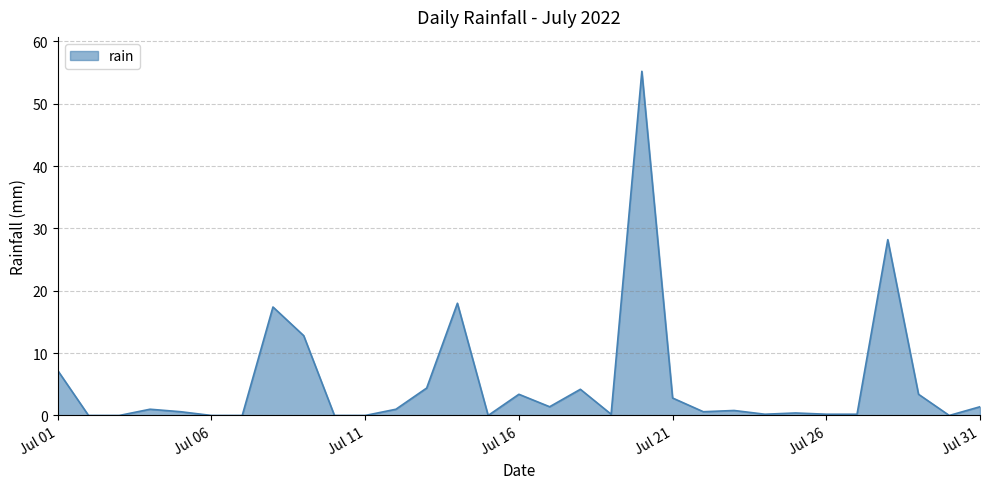

True or false: there are more than 2 points higher than both neighbors.

True